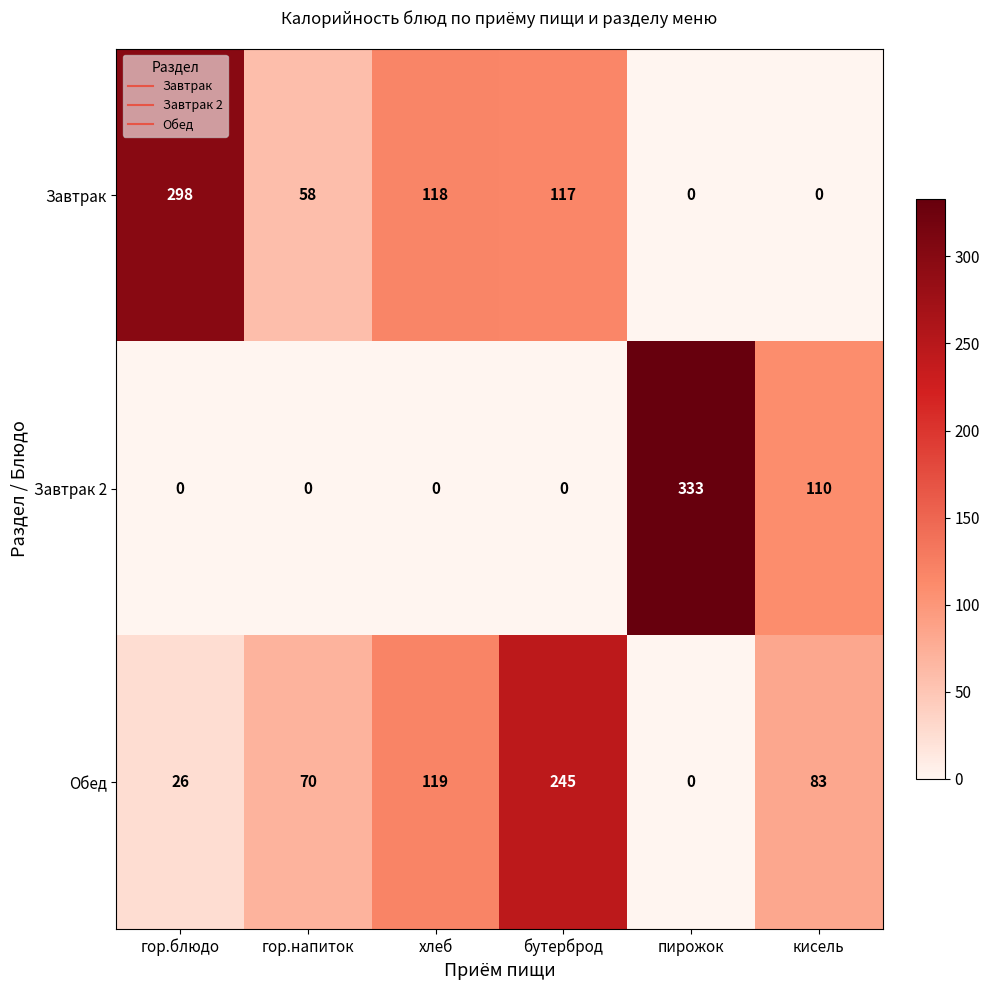

What is the greatest value displayed?

333